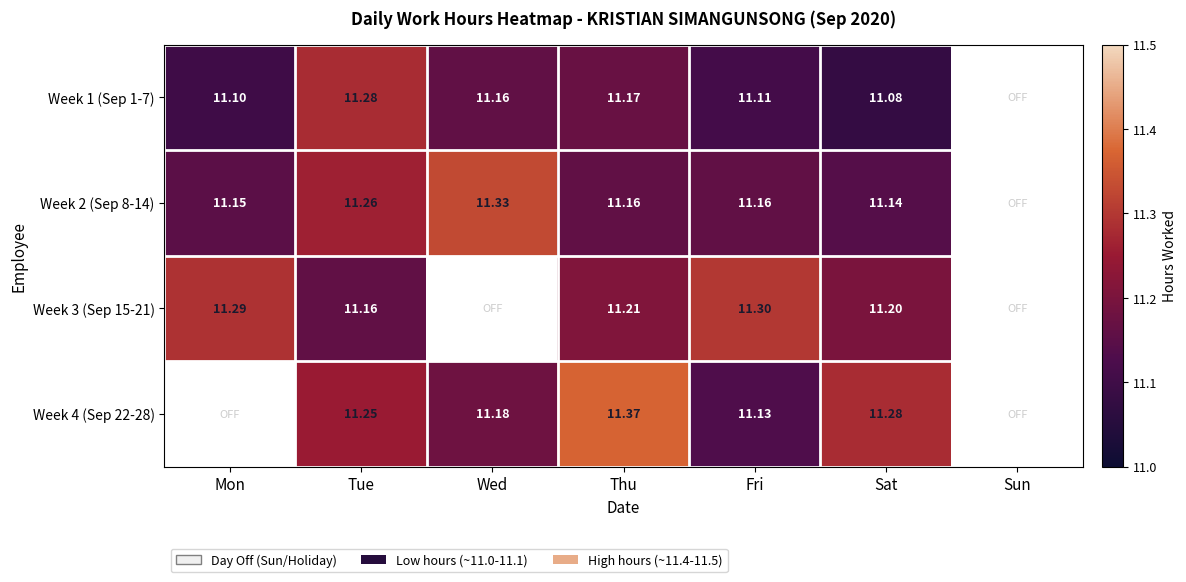

What is the minimum value shown in the chart?

11.1